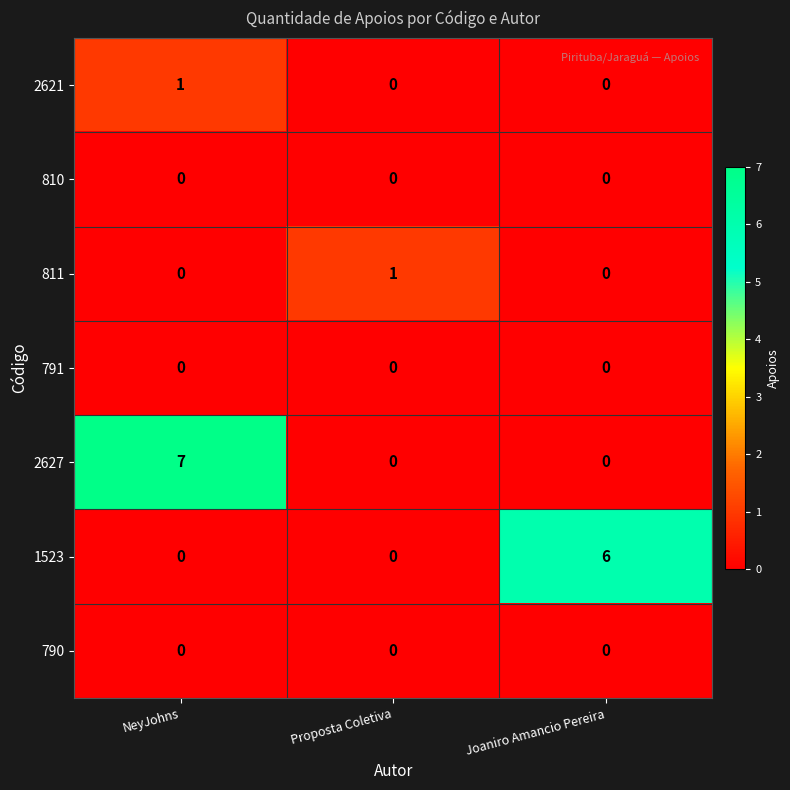

At which category does the chart reach its peak across all series?

NeyJohns